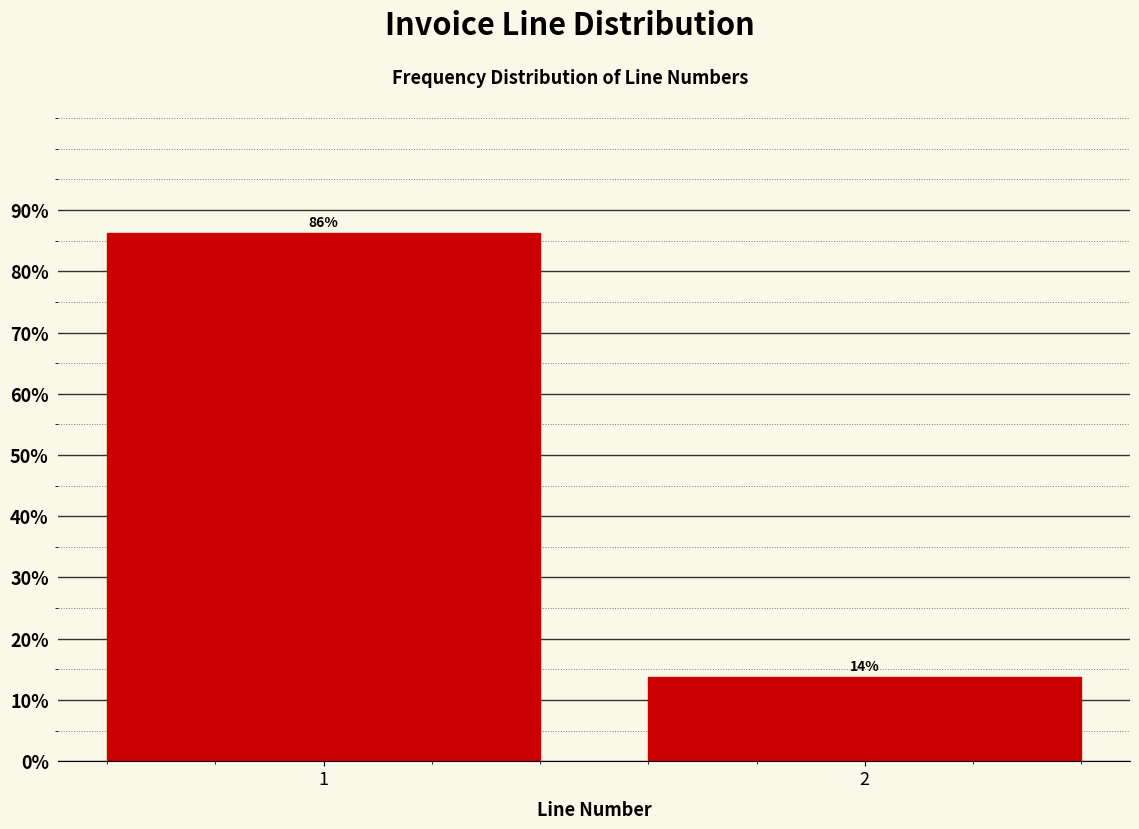

What is the average value?

50.0